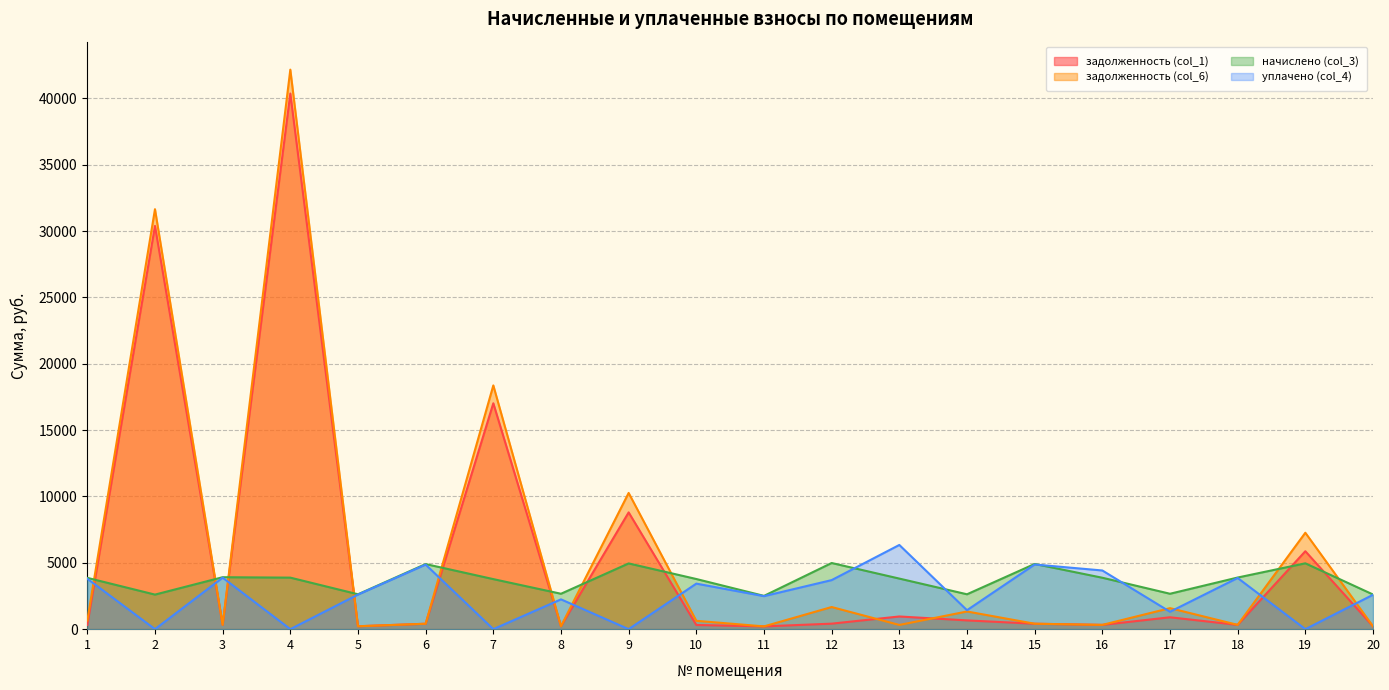

True or false: задолженность (col_6) has a value of 429.6 at 1.

False